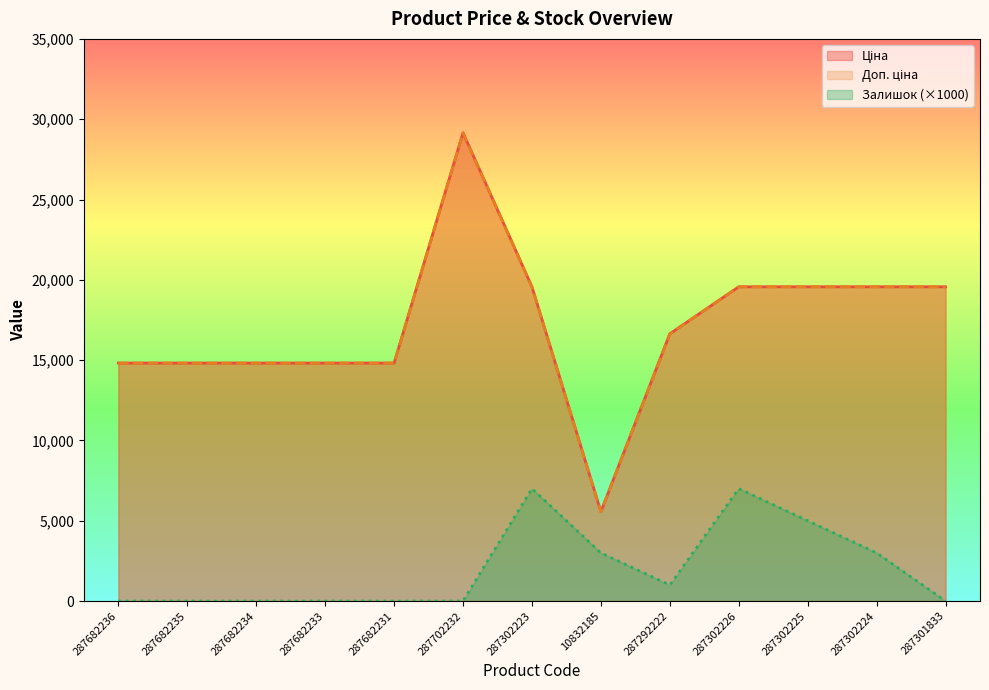

What is the label of the 12th point from the right?

287682235